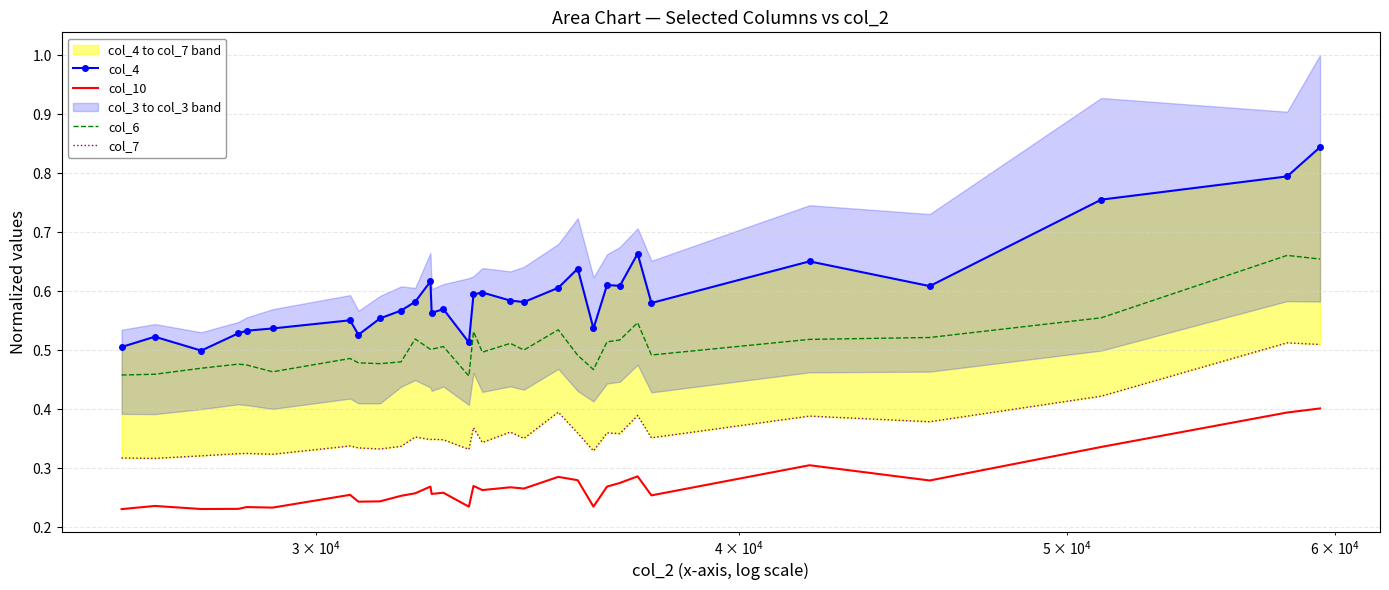

Rank the series by their maximum value, from highest to lowest.

col_4, col_6, col_7, col_10